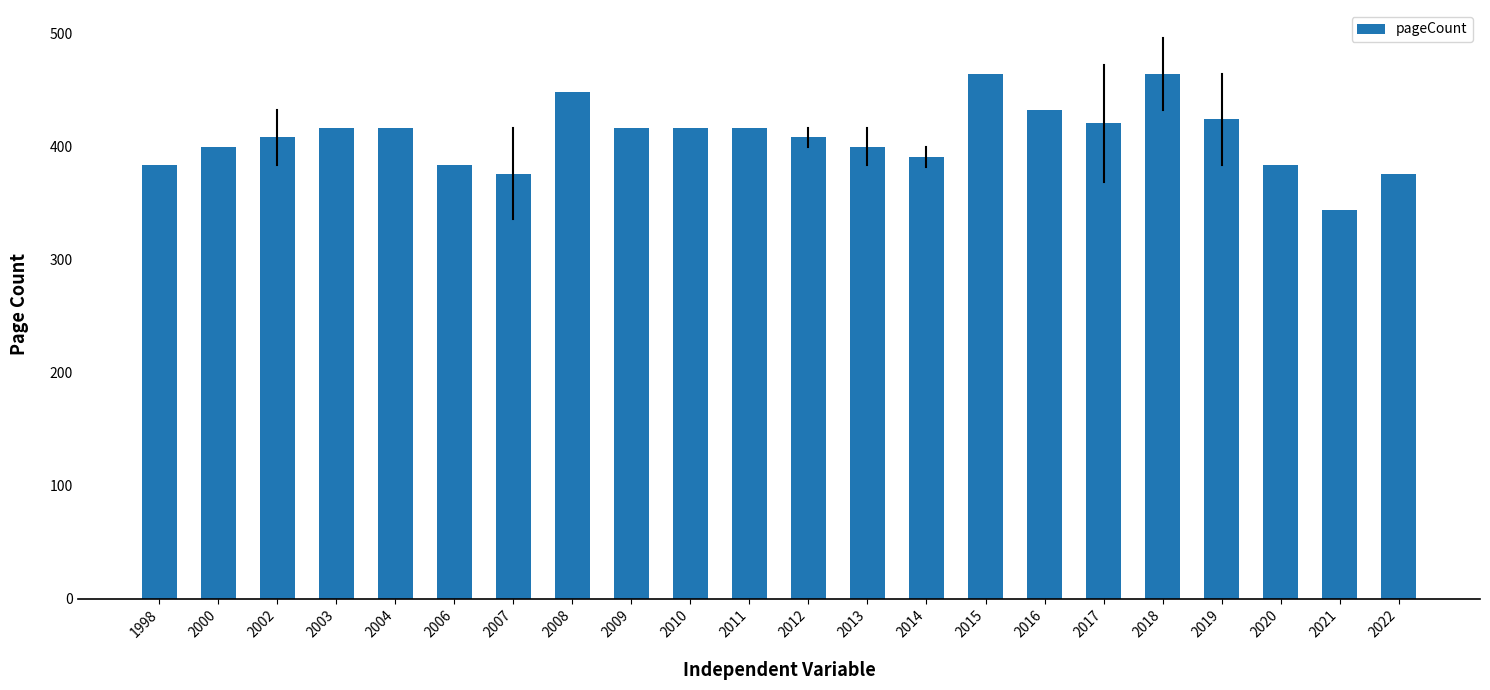

At which category does the chart reach its minimum across all series?

2021